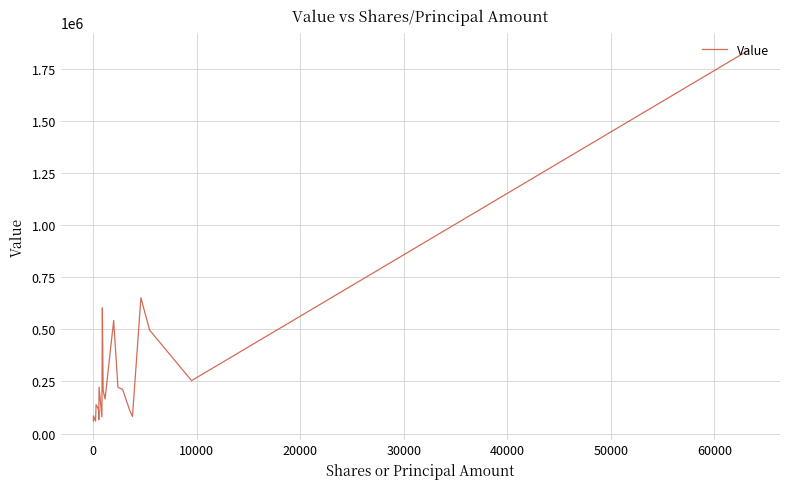

How many values are below 207000?

10